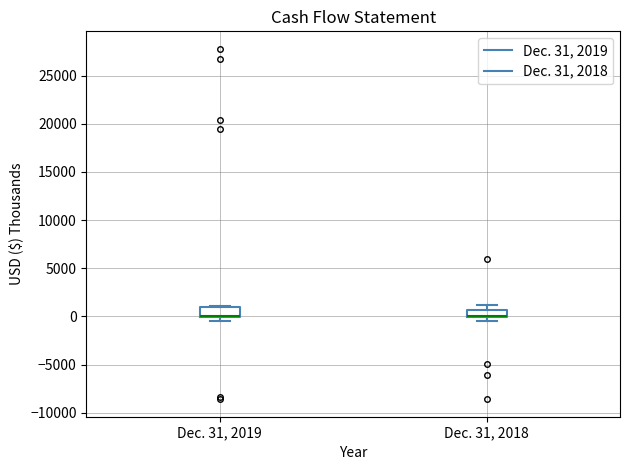

Where is the upper edge of the box for Dec. 31, 2018 on the y-axis? The values are not printed on the chart, so give them approximately, as read against the axis.

500